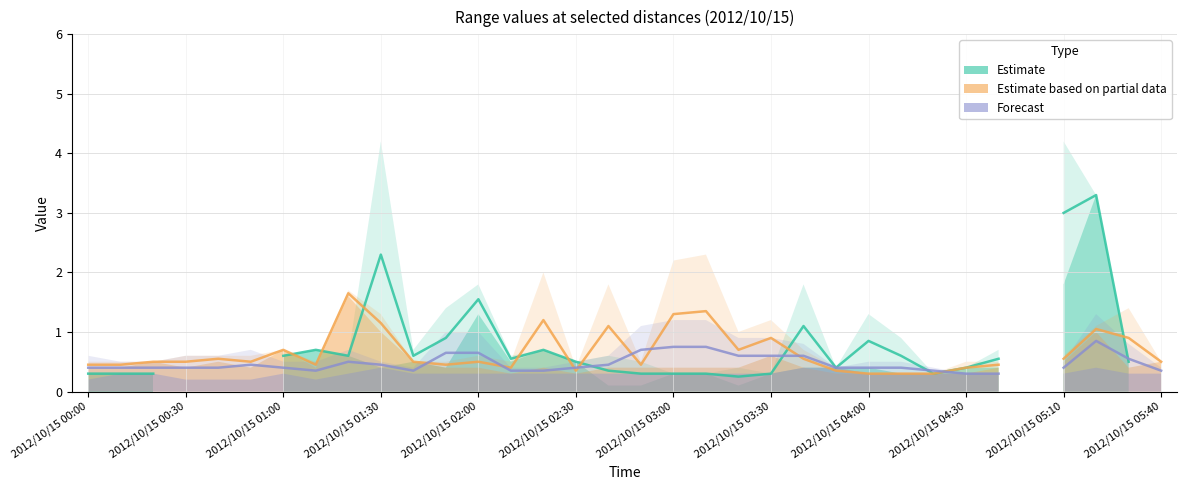

At how many categories does at least one series exceed 1?

10